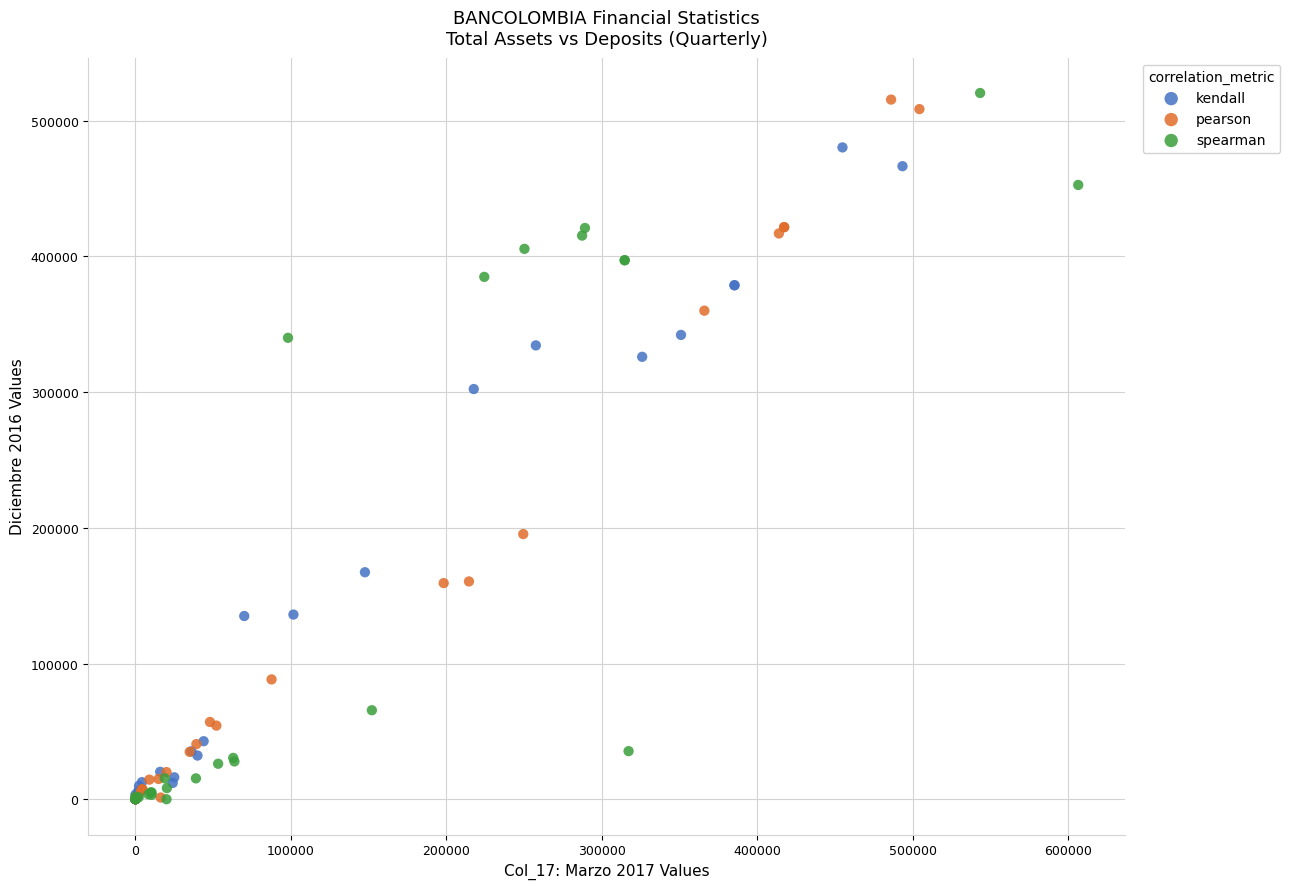

What are all the series names shown in the legend?

kendall, pearson, spearman